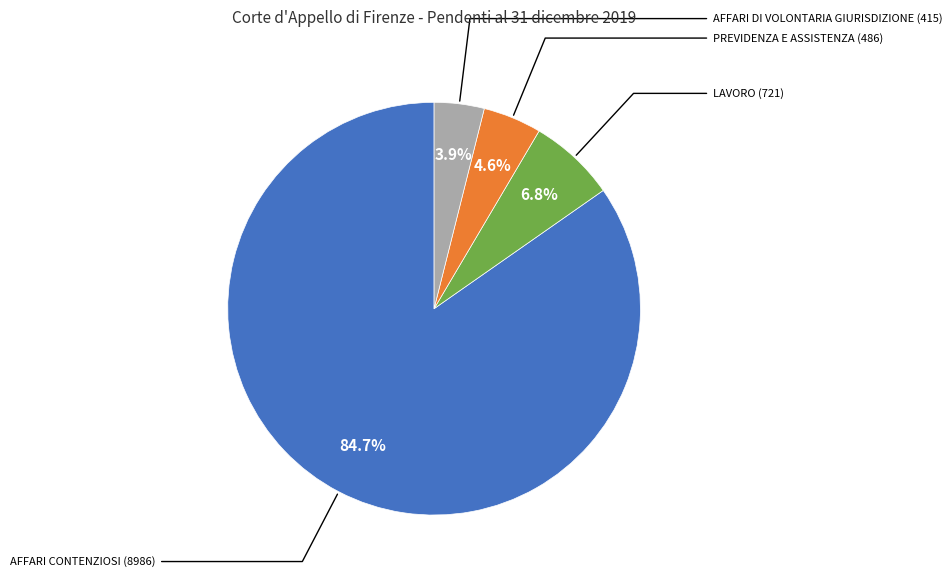

Does any single category account for the majority?

Yes